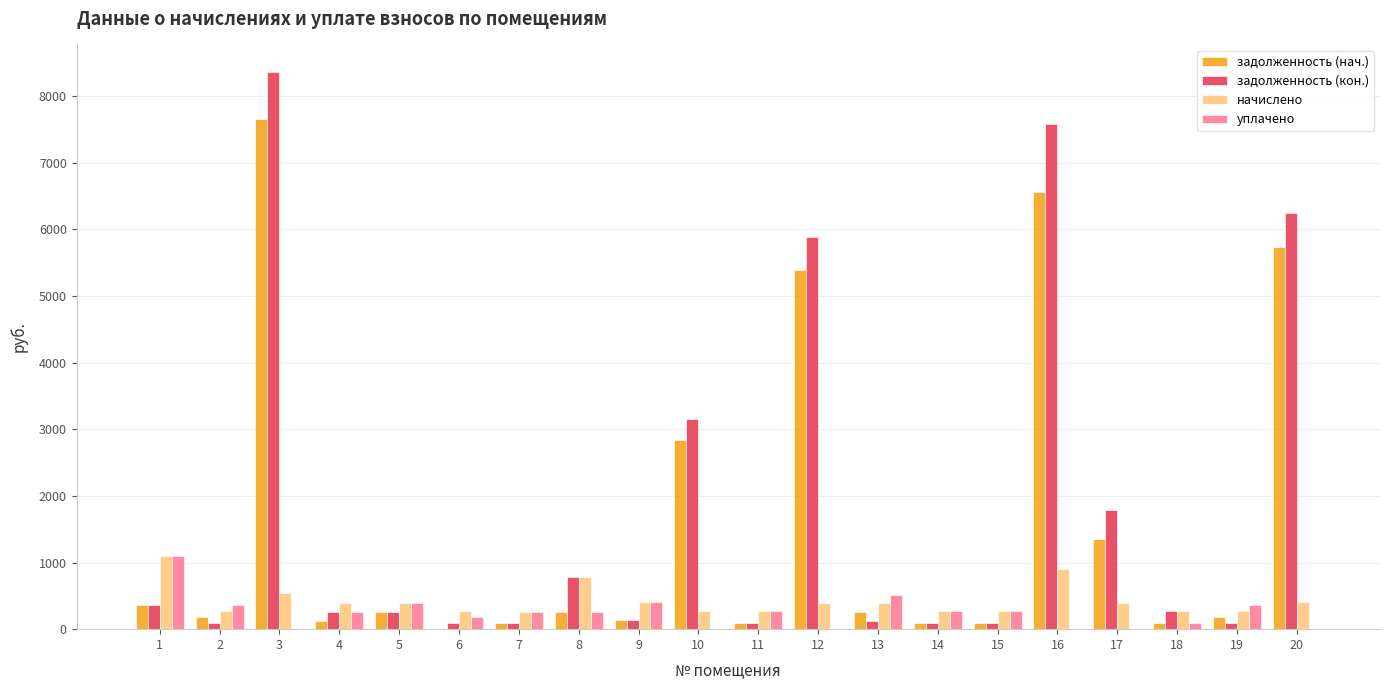

What are all the series names shown in the legend?

задолженность (нач.), задолженность (кон.), начислено, уплачено